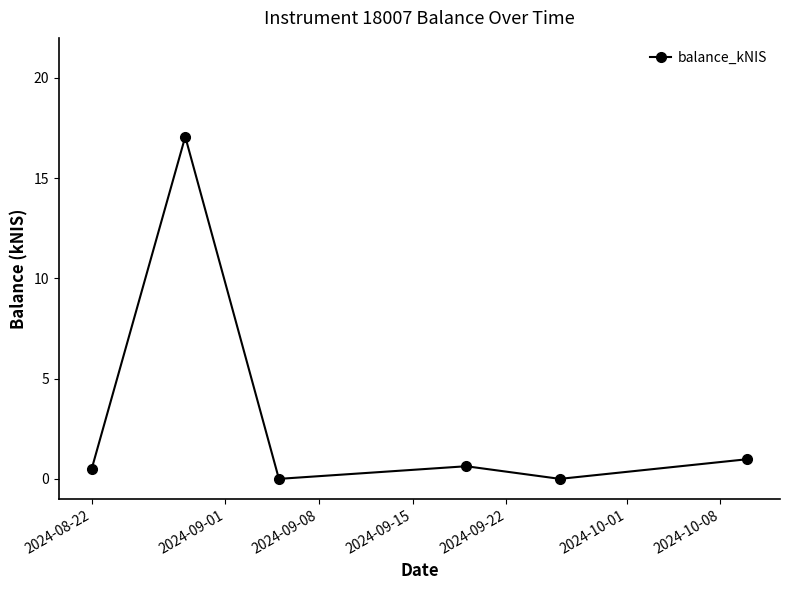

Reading left to right, list all the values displayed in this chart.

0.5	17.1	0.0	0.6	0.0	1.0